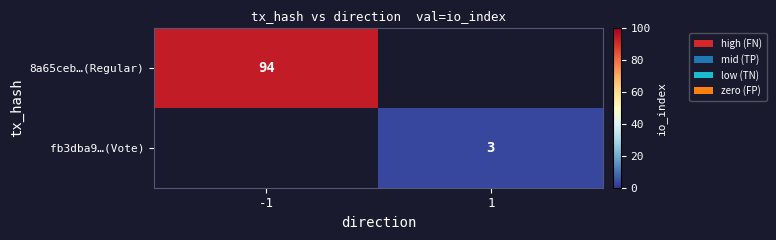

Is the value of fb3dba9…(Vote) at 1 greater than the value of 8a65ceb…(Regular) at -1?

No